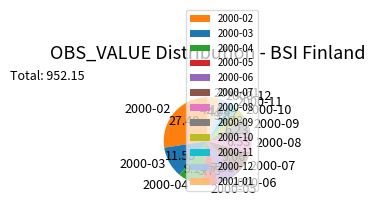

How many slices are in this pie chart?

12